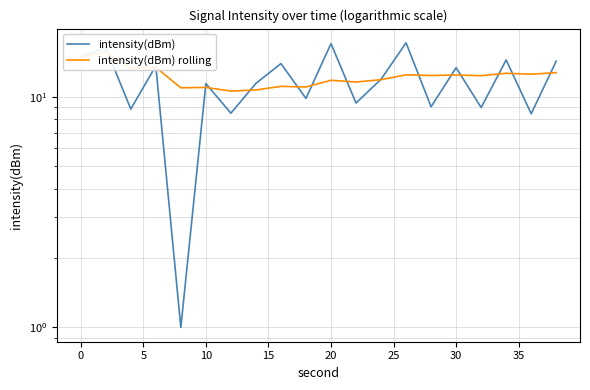

What is the maximum value shown in the chart?

17.2